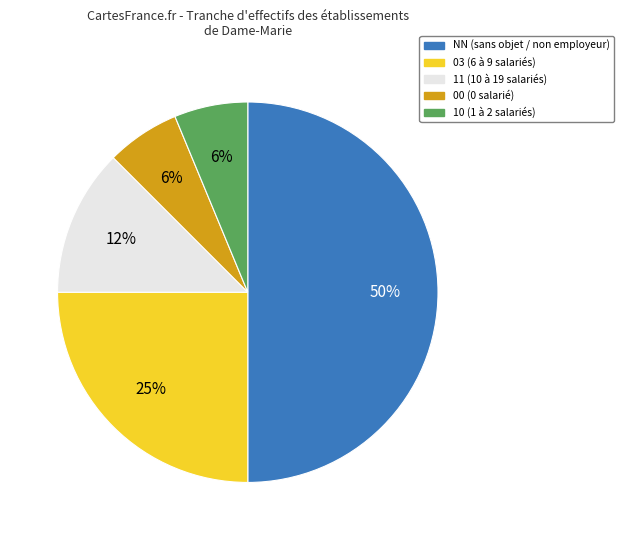

Do 10 (1 à 2 salariés) and 03 (6 à 9 salariés) together represent more than half of the pie?

No